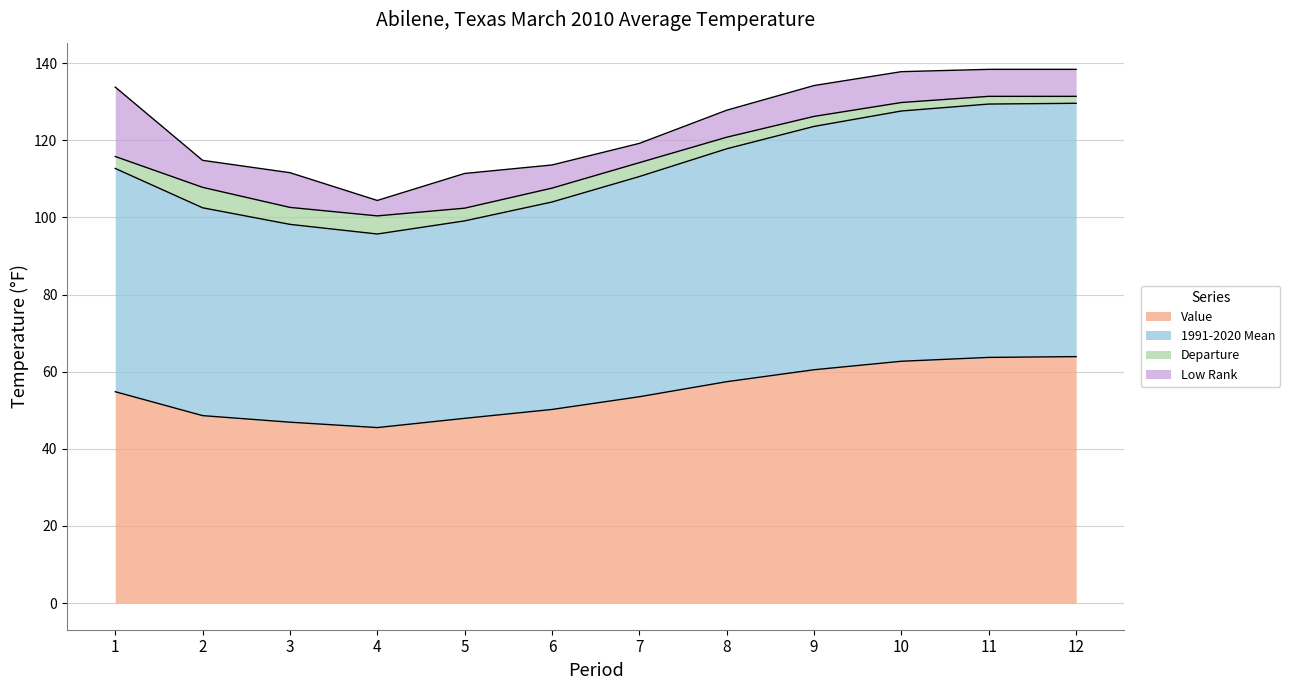

True or false: Value has a value of 60.5 at 9.

True